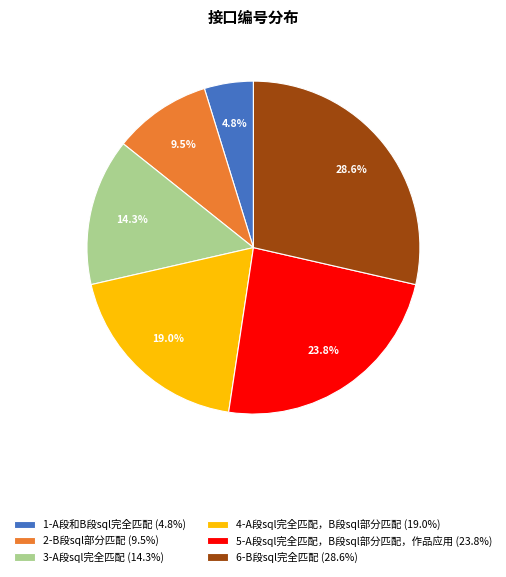

Count the number of slices in the pie.

6